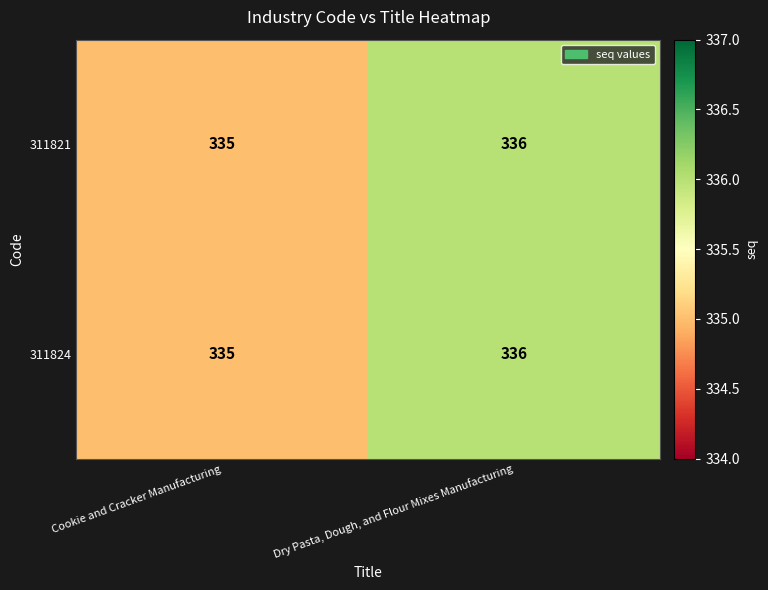

How many values in the 311821 series are below 336?

1